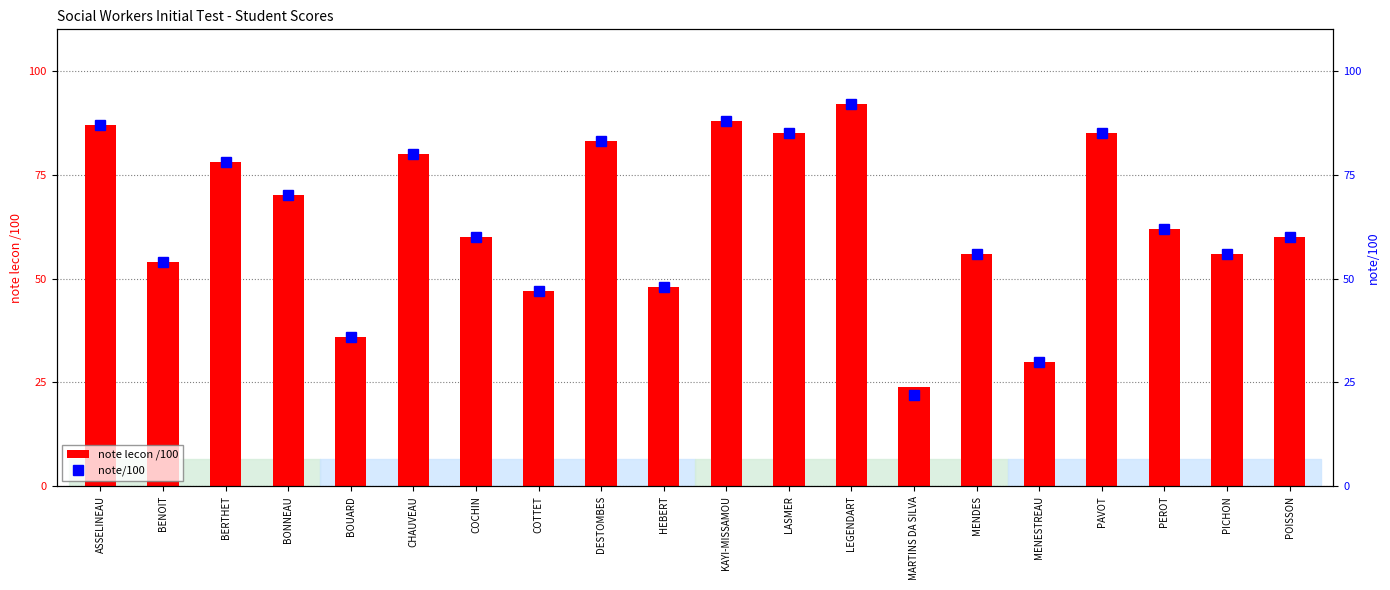

What is the label of the 12th bar from the left?

LASMER